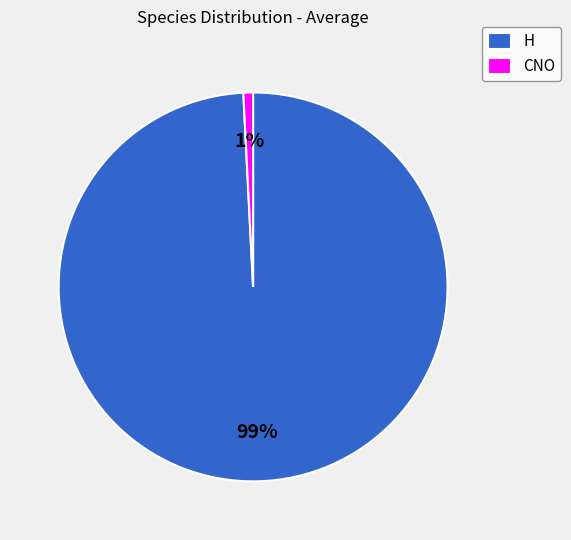

Between CNO and H, which is larger?

H